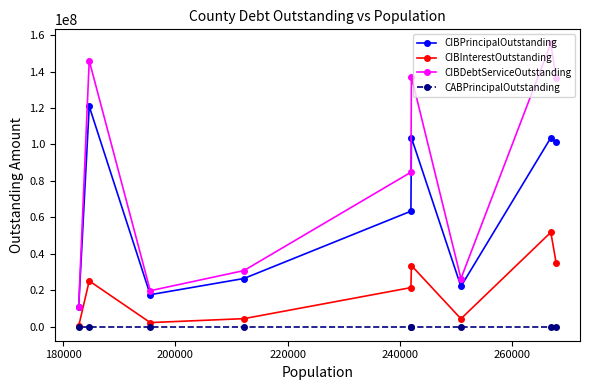

Which series has the widest spread of values?

CIBDebtServiceOutstanding